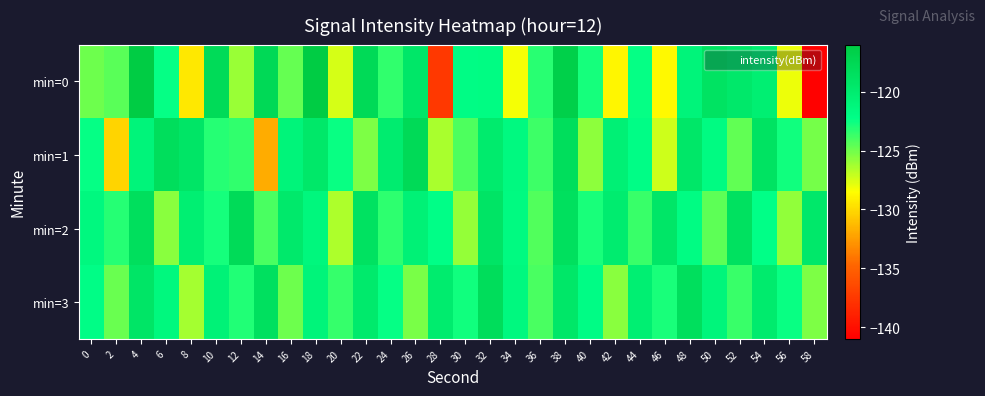

Which series has the largest range (max minus min)?

min=0